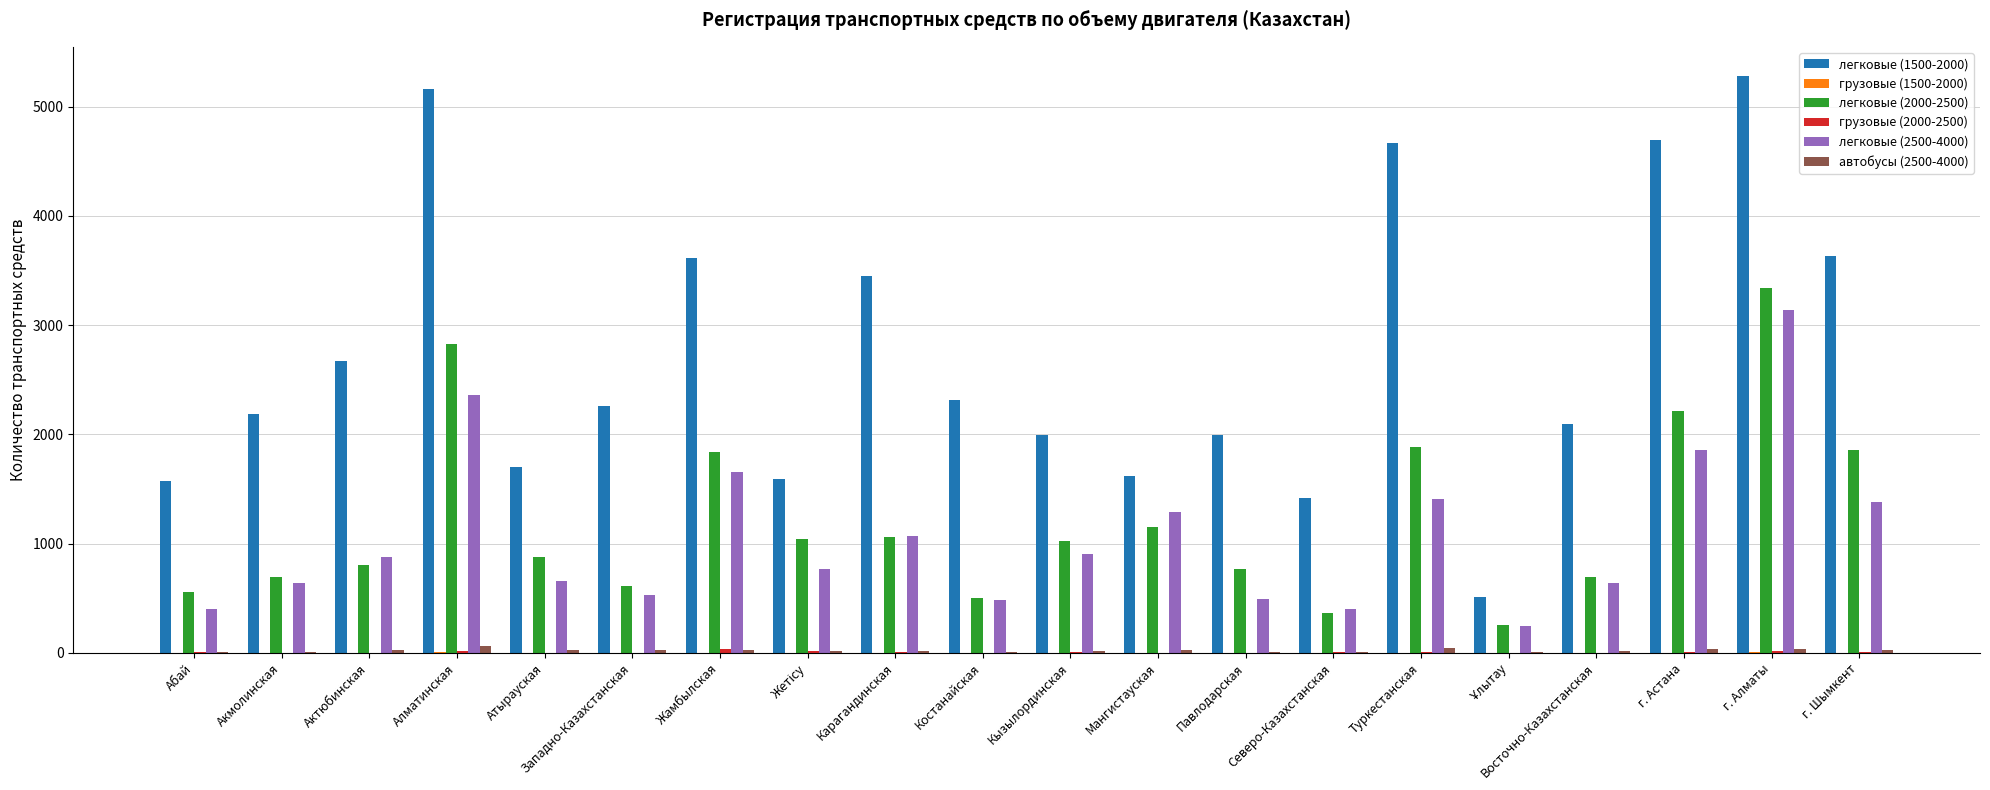

What is the greatest value displayed?

5285